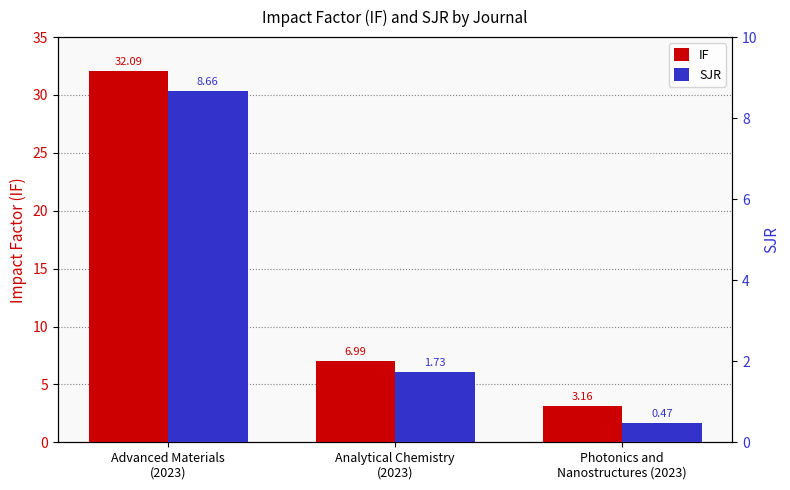

True or false: IF has a value of 7.0 at Analytical Chemistry
(2023).

True